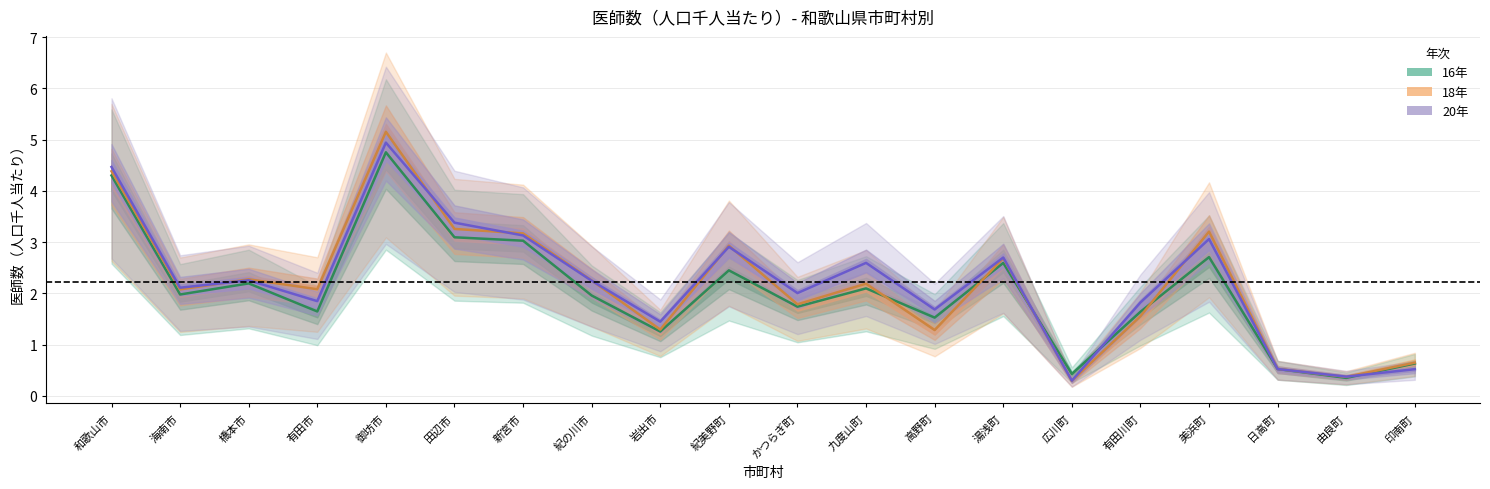

What is the sum of all 18年 values?

43.4